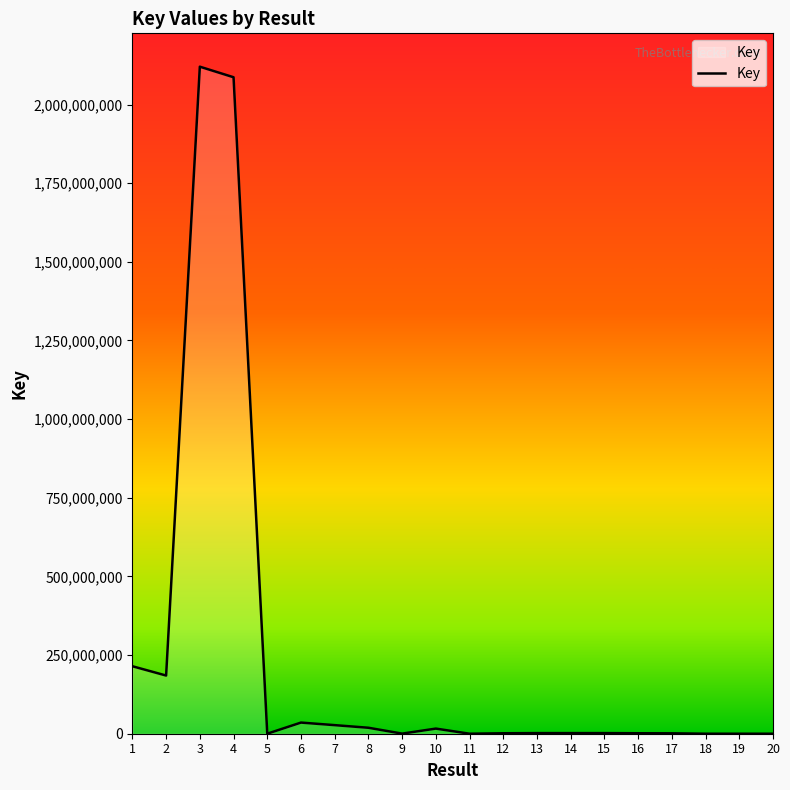

Read the value at 7, to the nearest 100.

27278700